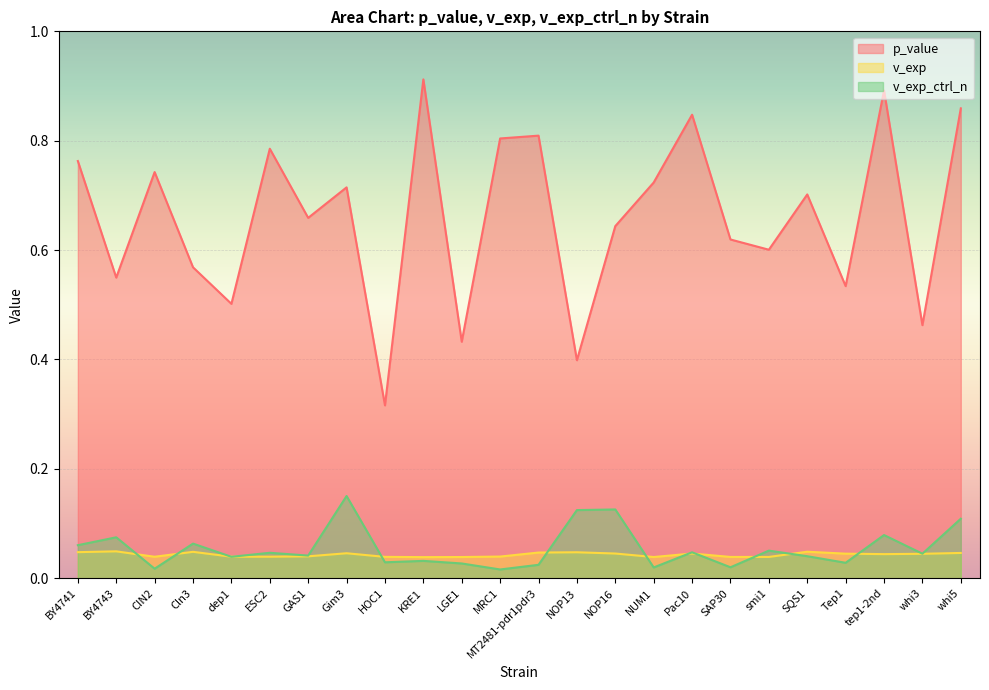

What position from the left is CIN2?

3